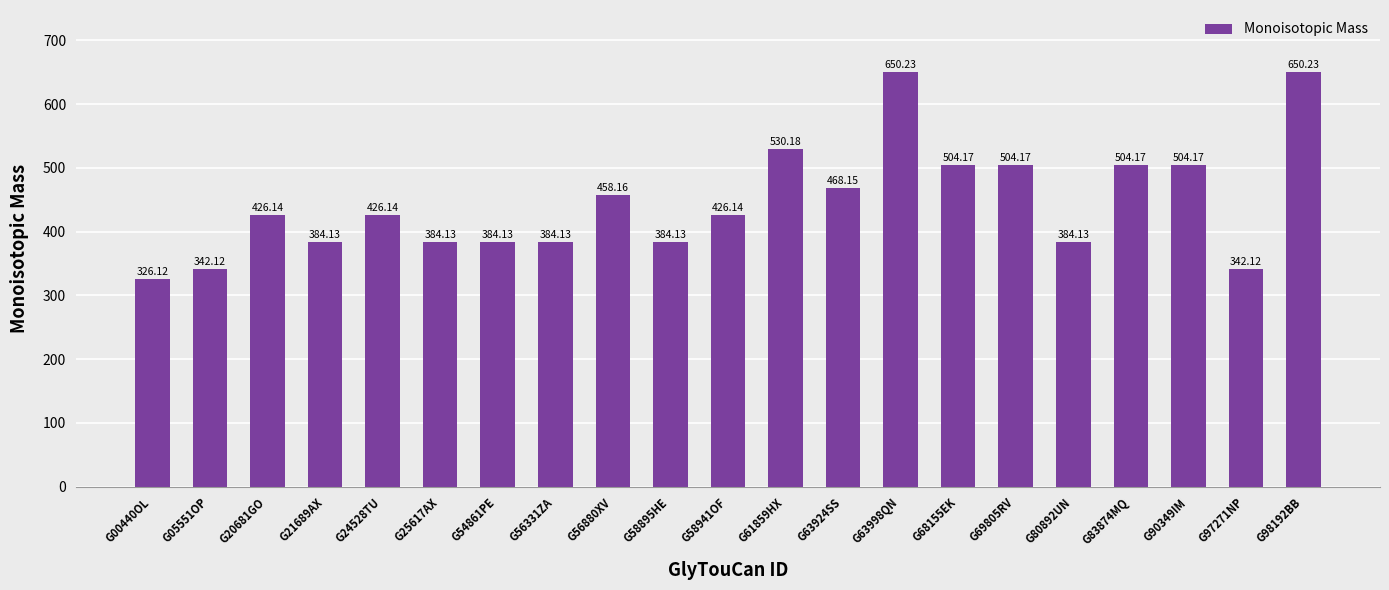

What is the difference between the maximum and second lowest values?

308.1